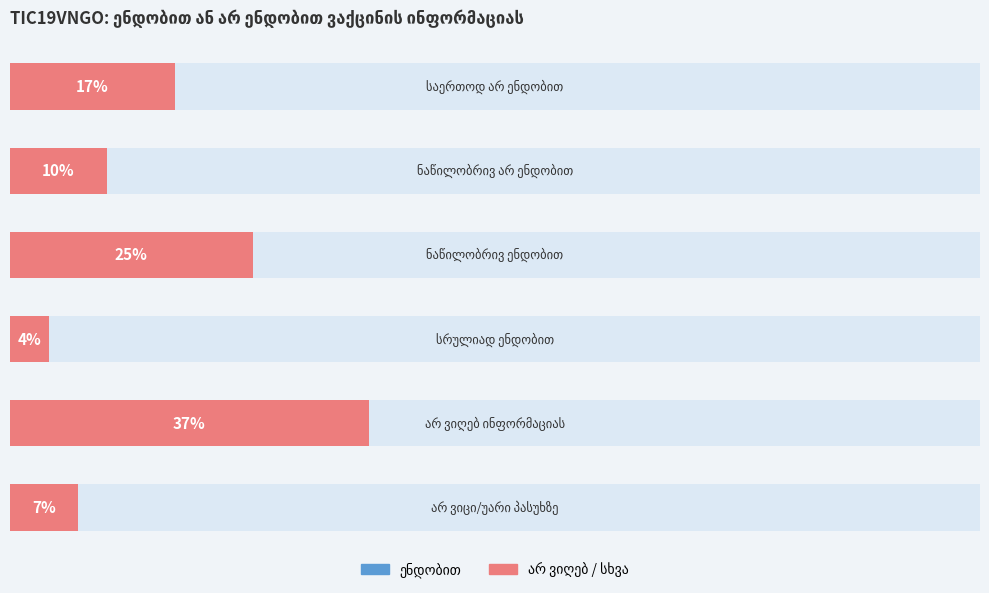

How many distinct data groups are displayed?

1